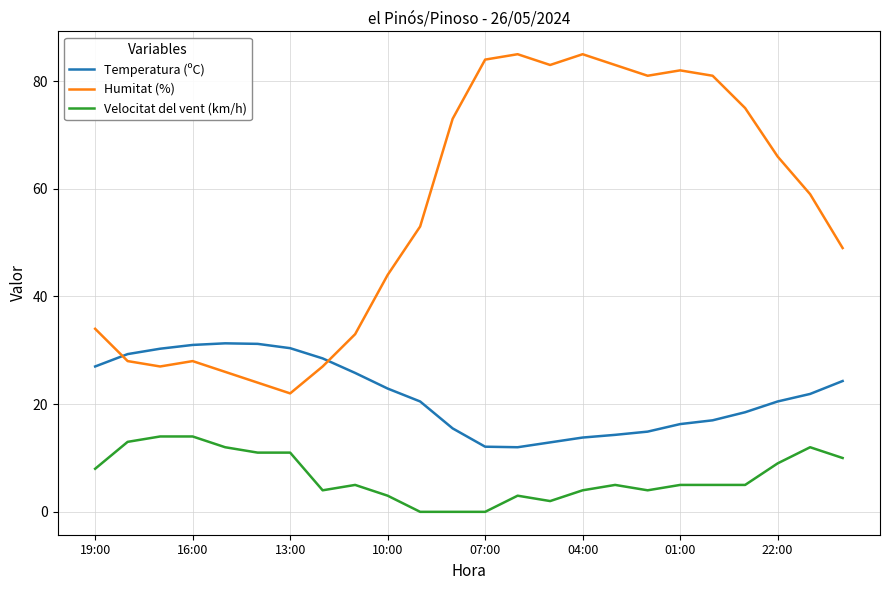

Which series has the widest spread of values?

Humitat (%)